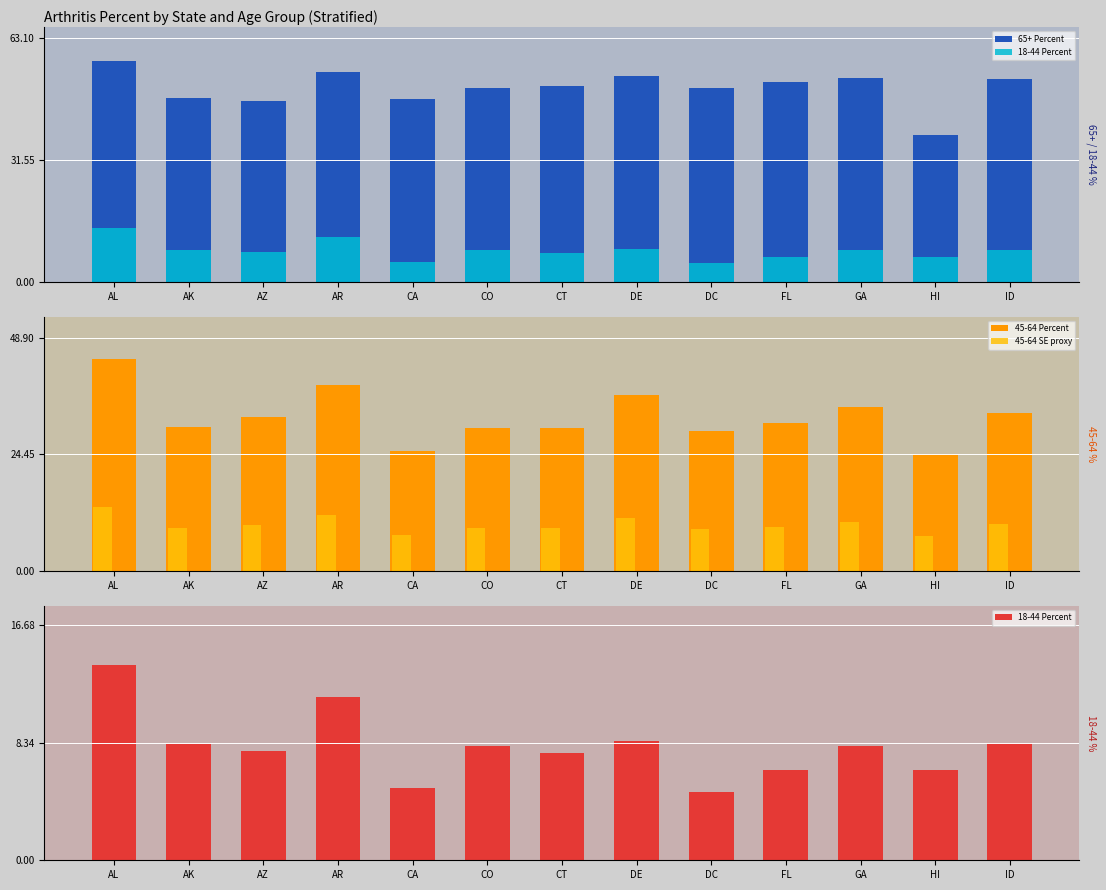

Which series has the largest range (max minus min)?

45-64 Percent